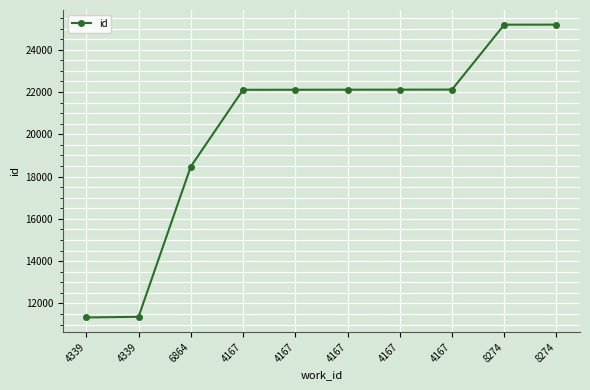

What is the difference between the maximum and minimum values?

13844